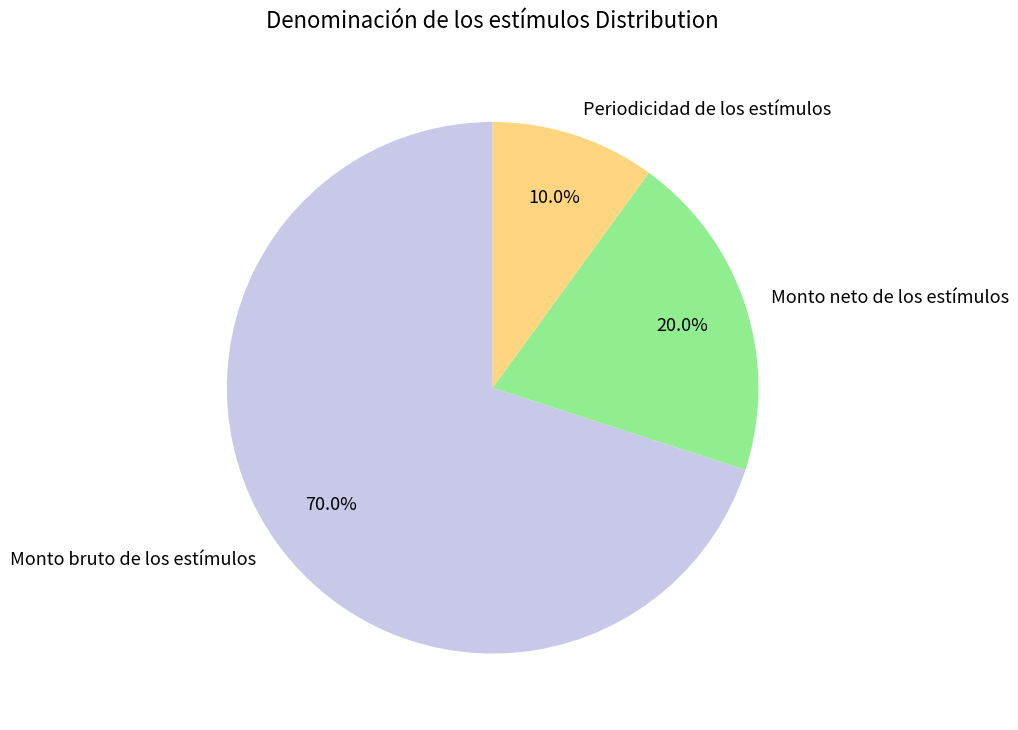

Approximately how many times larger is the value at Monto neto de los estímulos compared to Periodicidad de los estímulos?

2.0